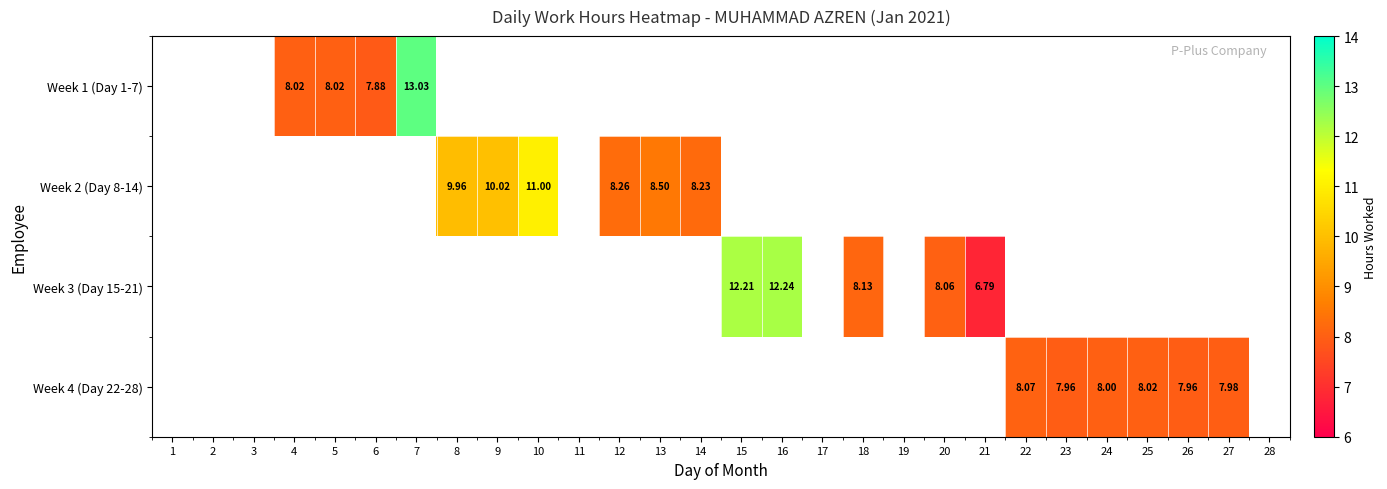

How many categories are shown in the chart?

28